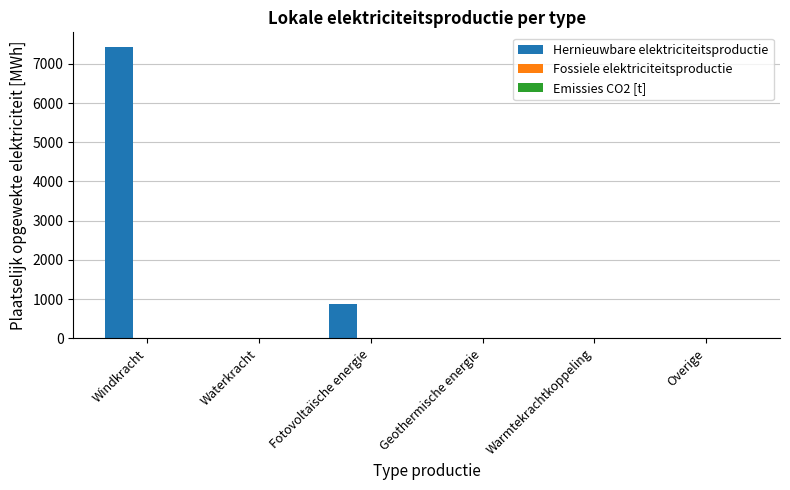

What is the maximum value shown in the chart?

7433.4